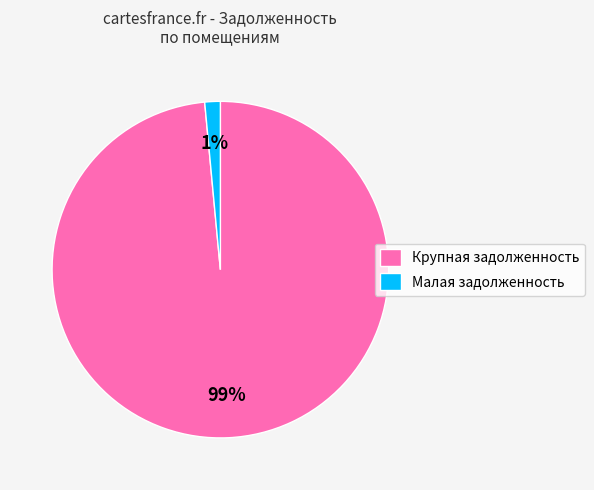

Which category has the smallest portion of the pie?

Малая задолженность